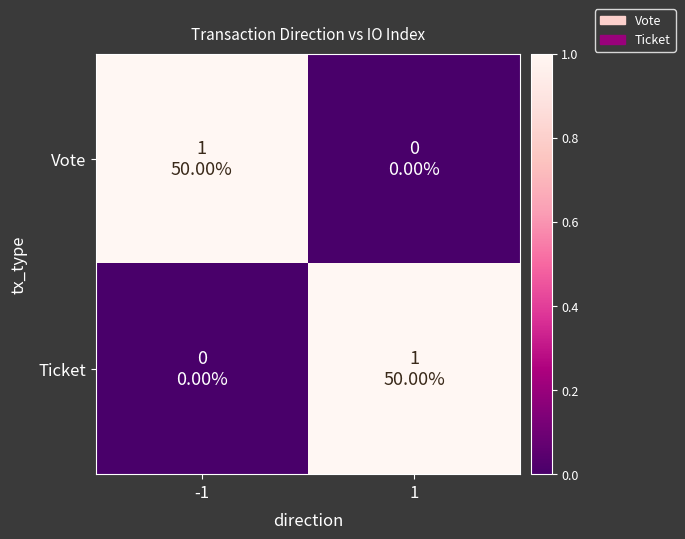

Which series changed the most between -1 and 1?

Vote